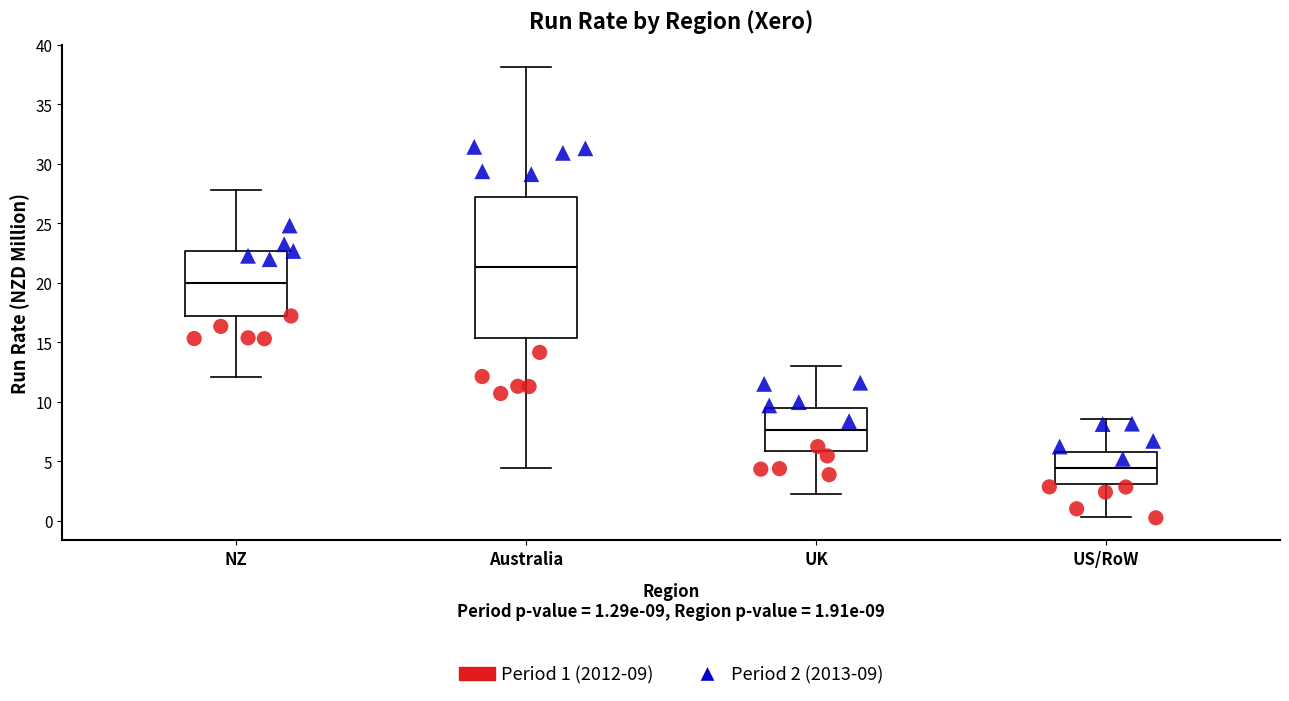

Where does the lower whisker of the box for US/RoW end on the y-axis? The values are not printed on the chart, so give them approximately, as read against the axis.

0.5